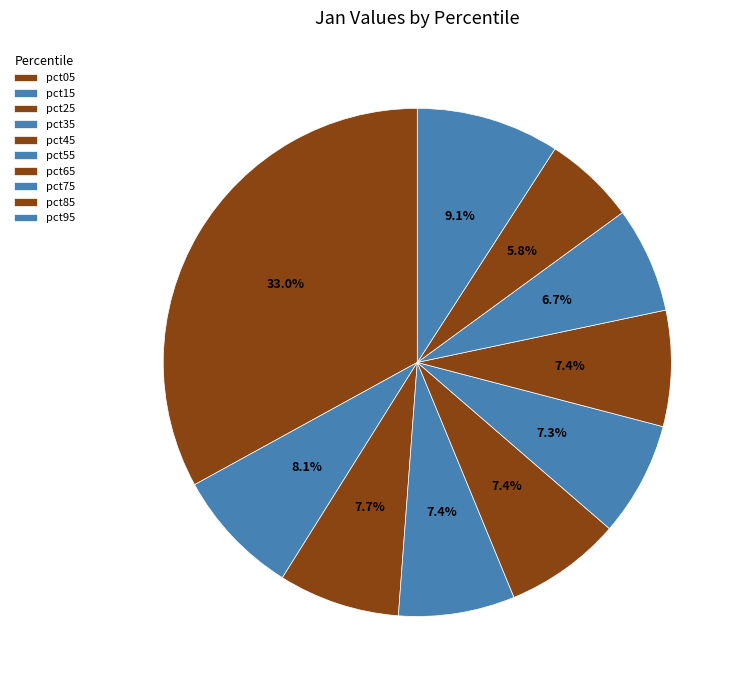

To the nearest percent, what is the combined percentage of pct75 and pct25?

14%